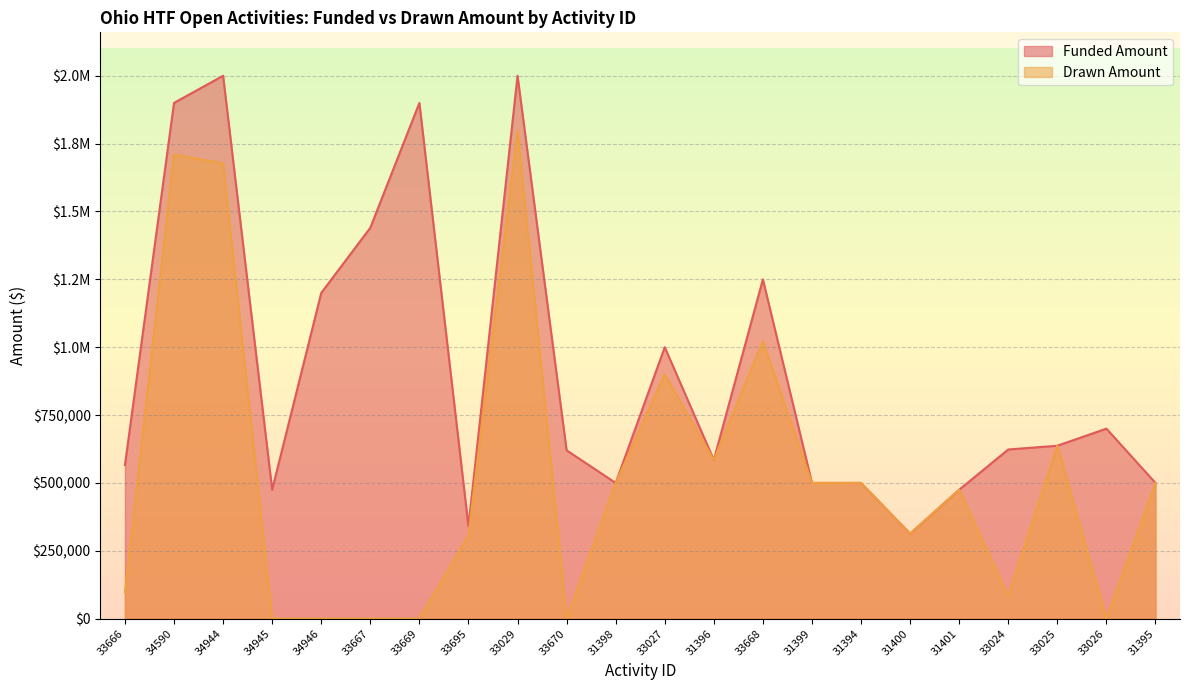

Count the number of data series in this chart.

2